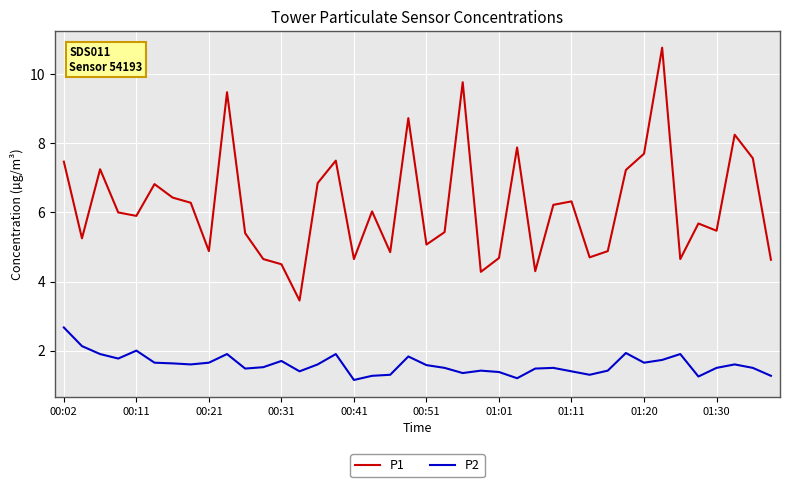

List the series in order of their peak value, highest first.

P1, P2